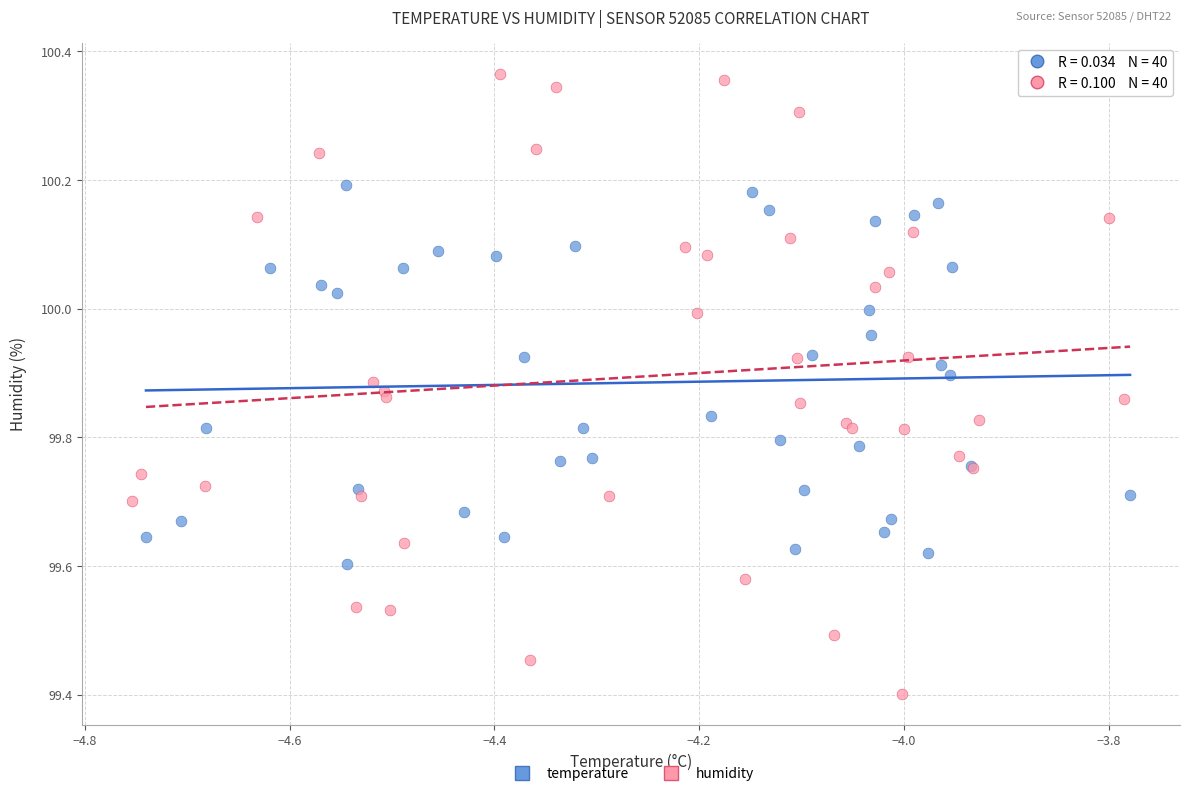

Which series reaches the minimum Y coordinate?

humidity